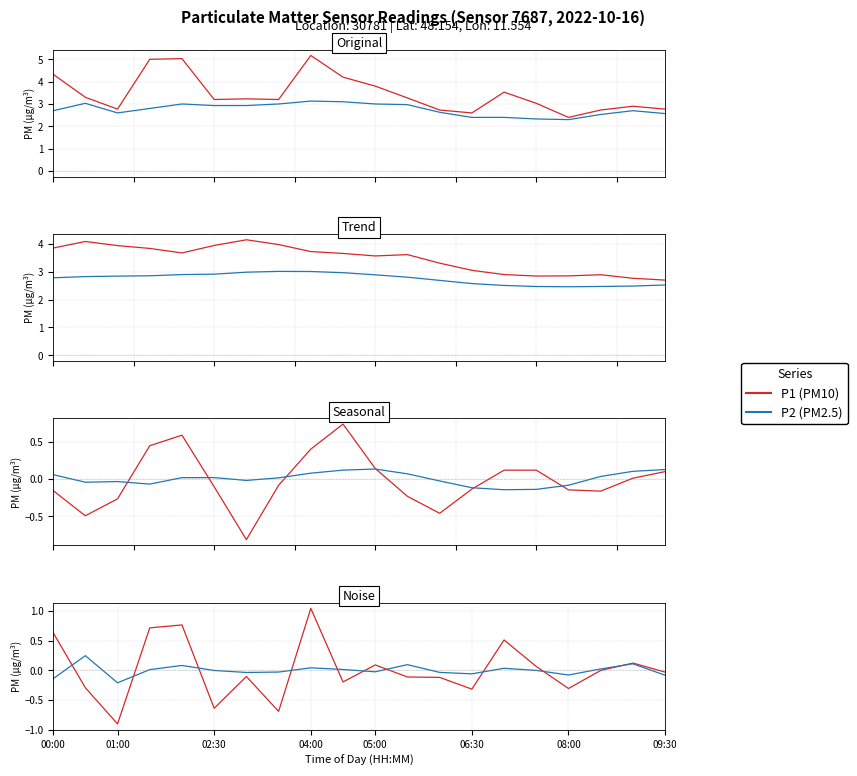

Does the chart display data point markers on the line(s)?

No